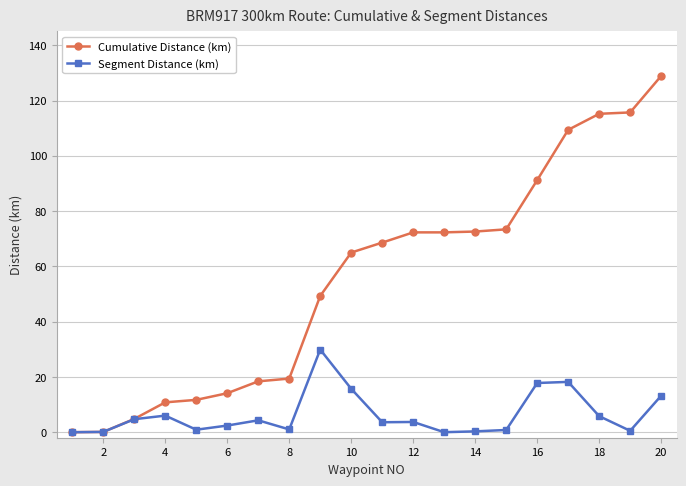

Which series has the widest spread of values?

Cumulative Distance (km)